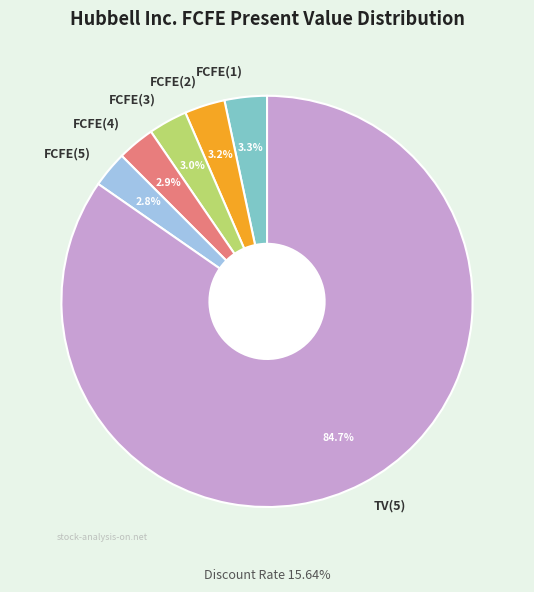

To the nearest percent, what is the difference between the TV(5) and FCFE(4) slice percentages?

82%